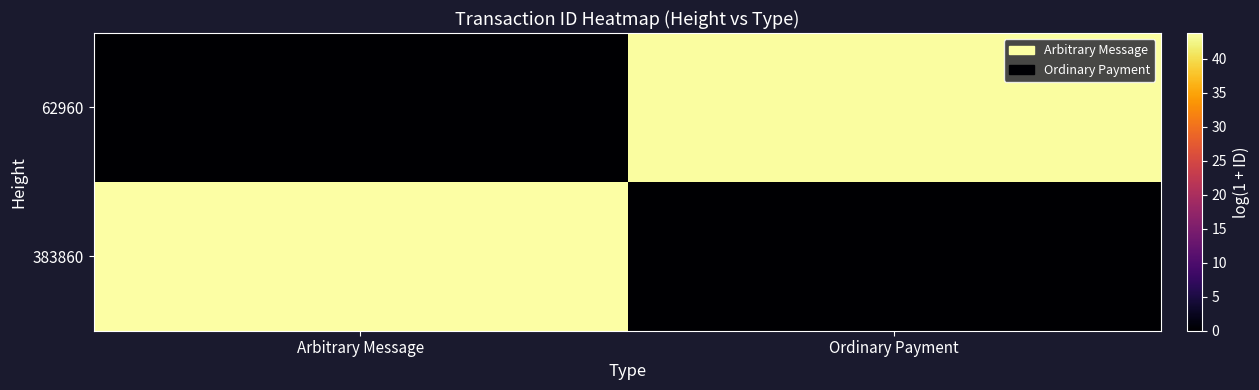

Reading right to left, extract all data points from this chart.

383860: Ordinary Payment=0.0	Arbitrary Message=43.8
62960: Ordinary Payment=43.5	Arbitrary Message=0.0